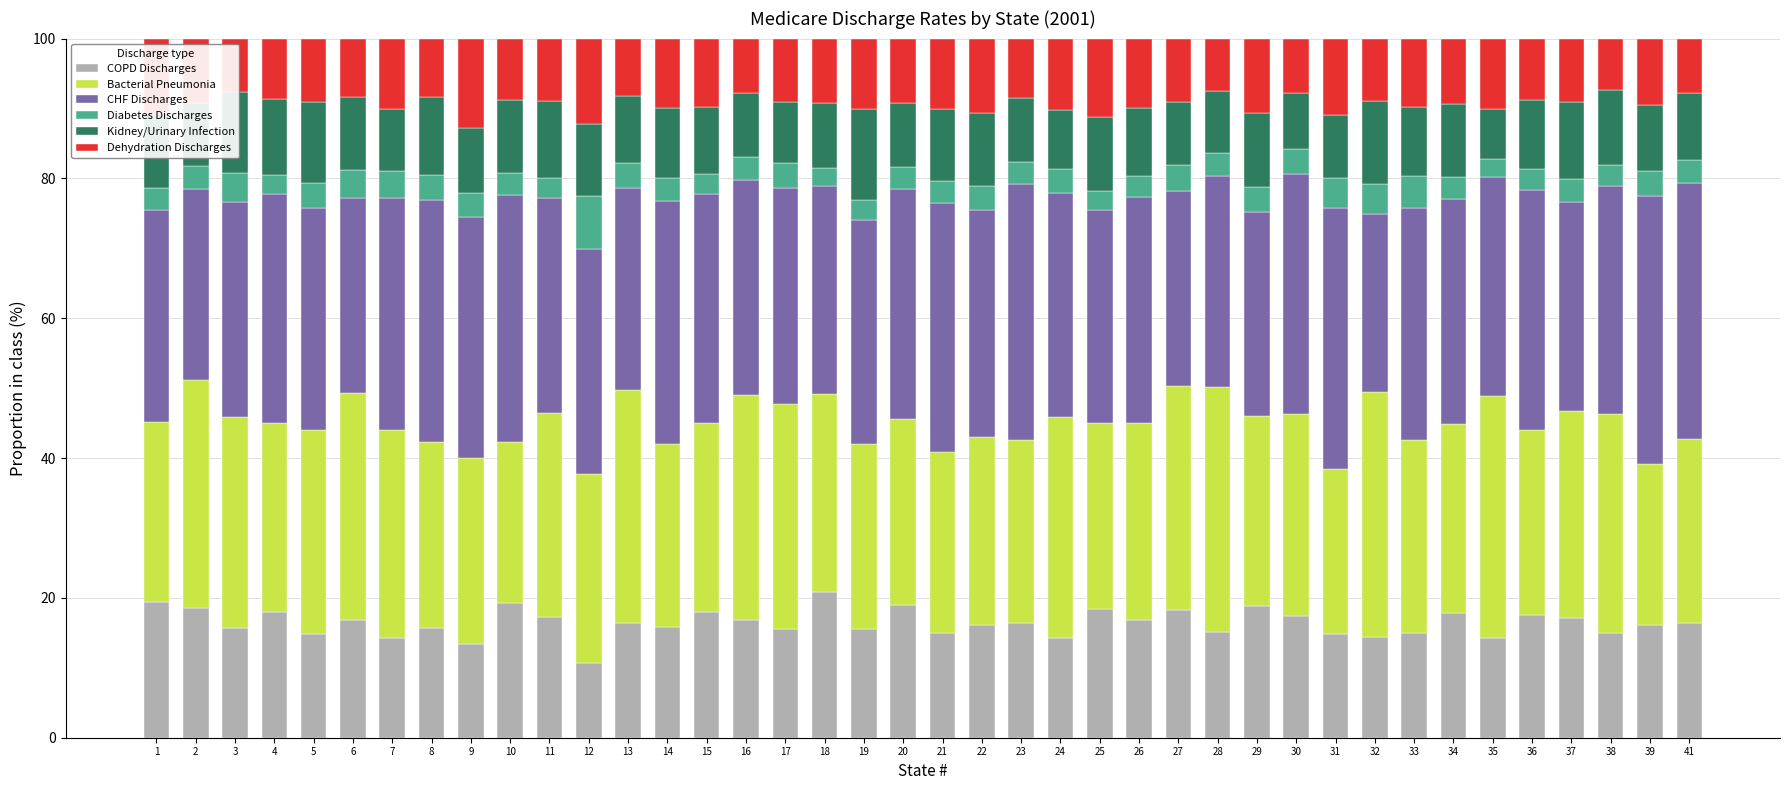

Does the chart contain any negative values?

No